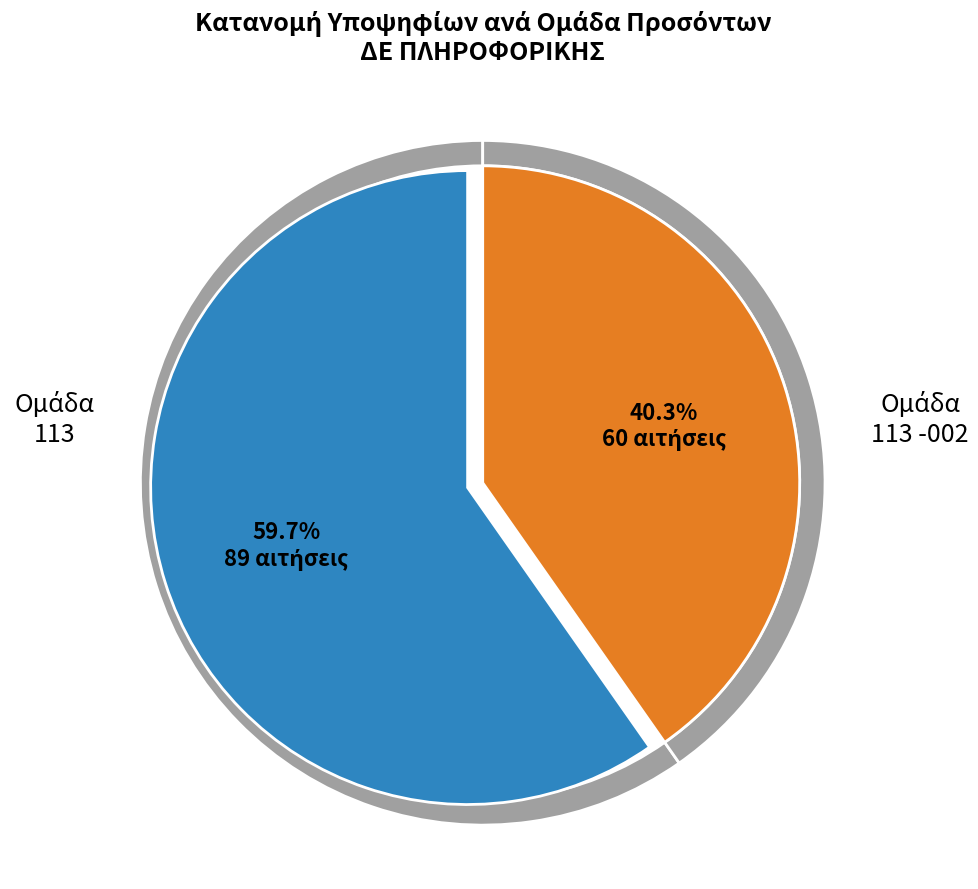

Which slice is the largest?

113